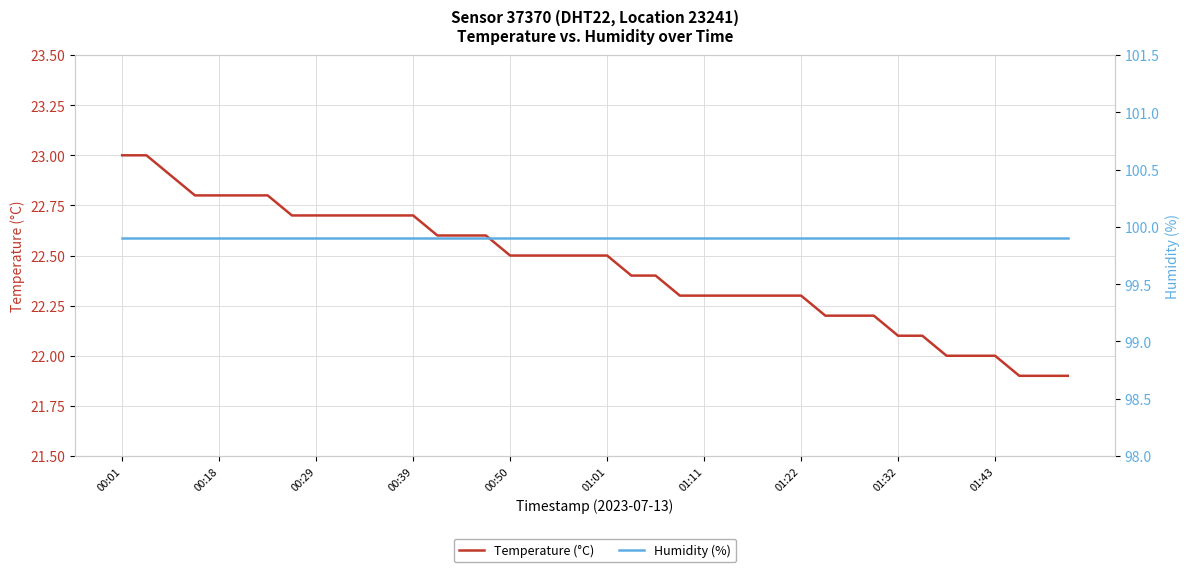

True or false: Humidity (%) has more than 1 interior local peaks.

False